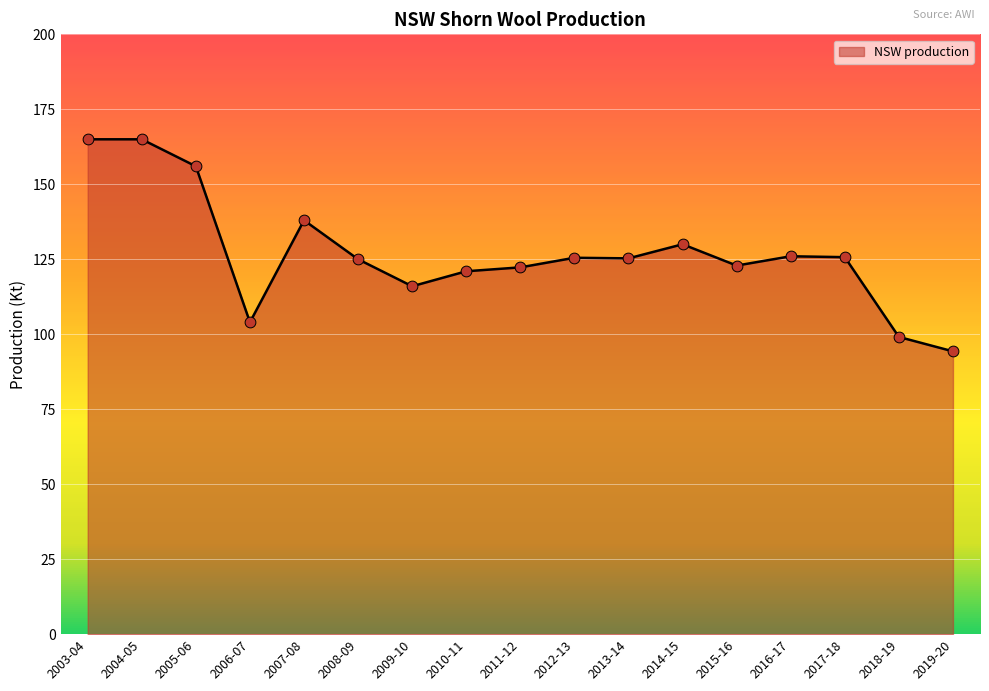

What is the change in value from 2017-18 to 2018-19?

-26.6